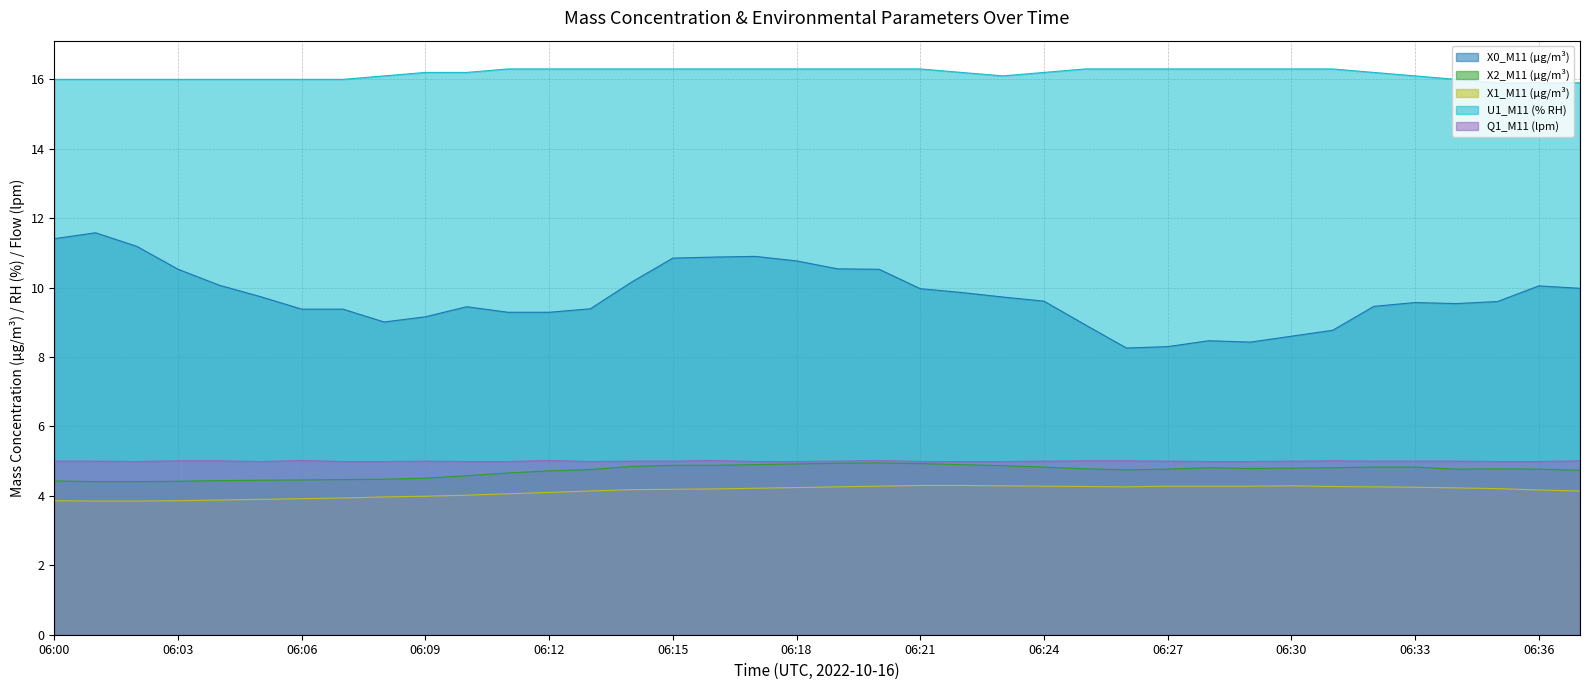

What is the sum of the X0_M11 (μg/m³) values at 06:20 and 06:32?

20.0